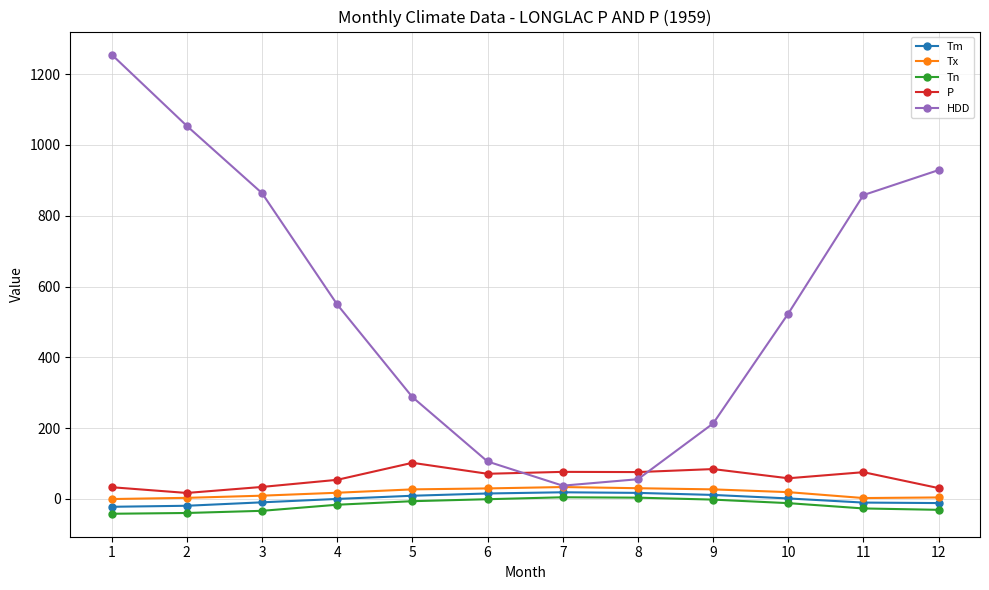

What is the sum of all Tn values?

-205.6